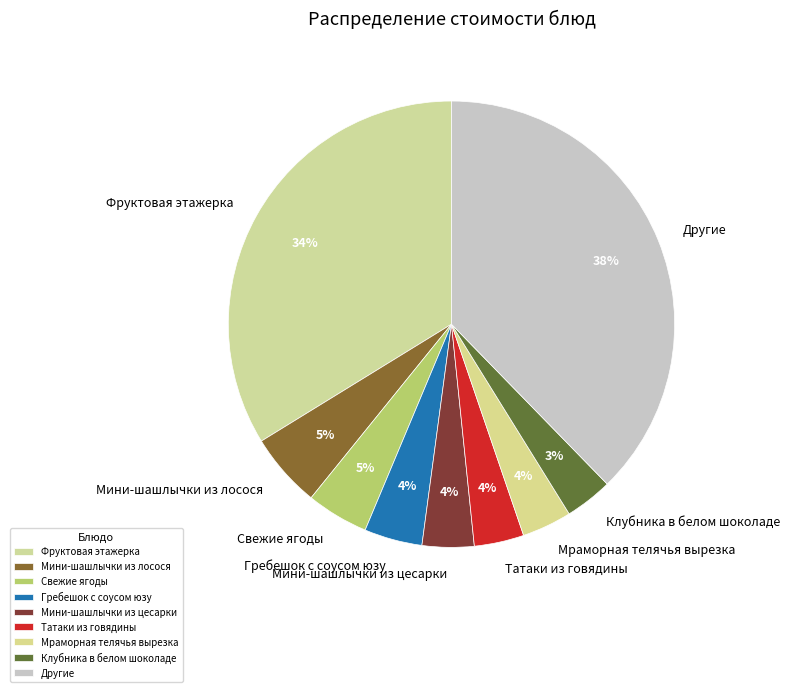

True or false: Фруктовая этажерка accounts for 34% of the total.

True